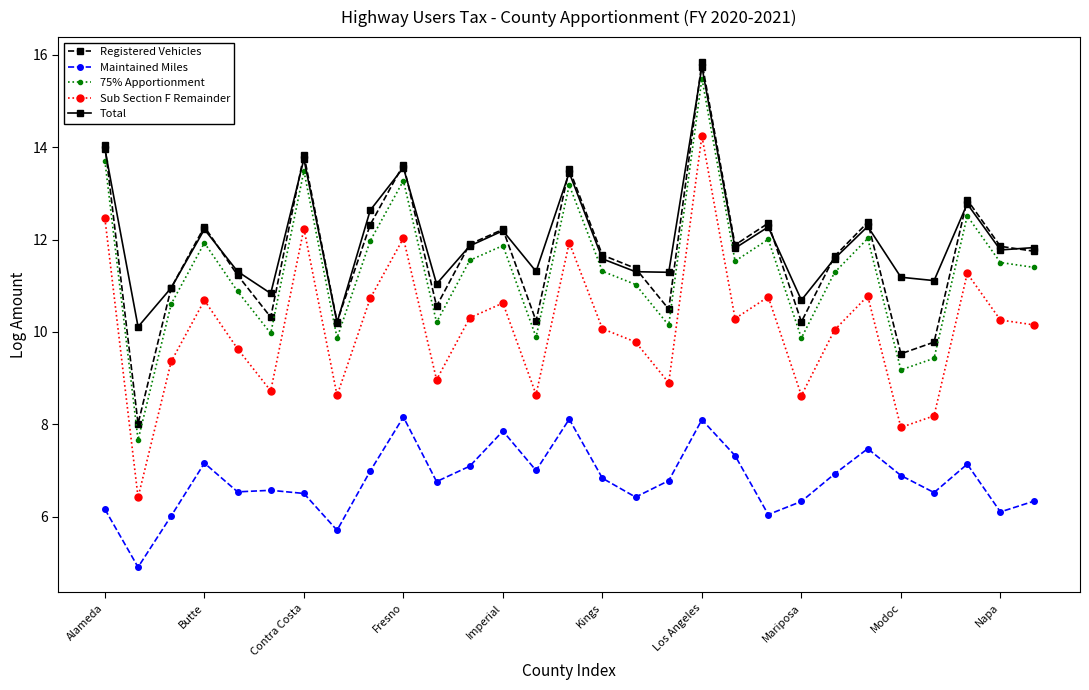

True or false: 75% Apportionment and Registered Vehicles cross at least once.

False